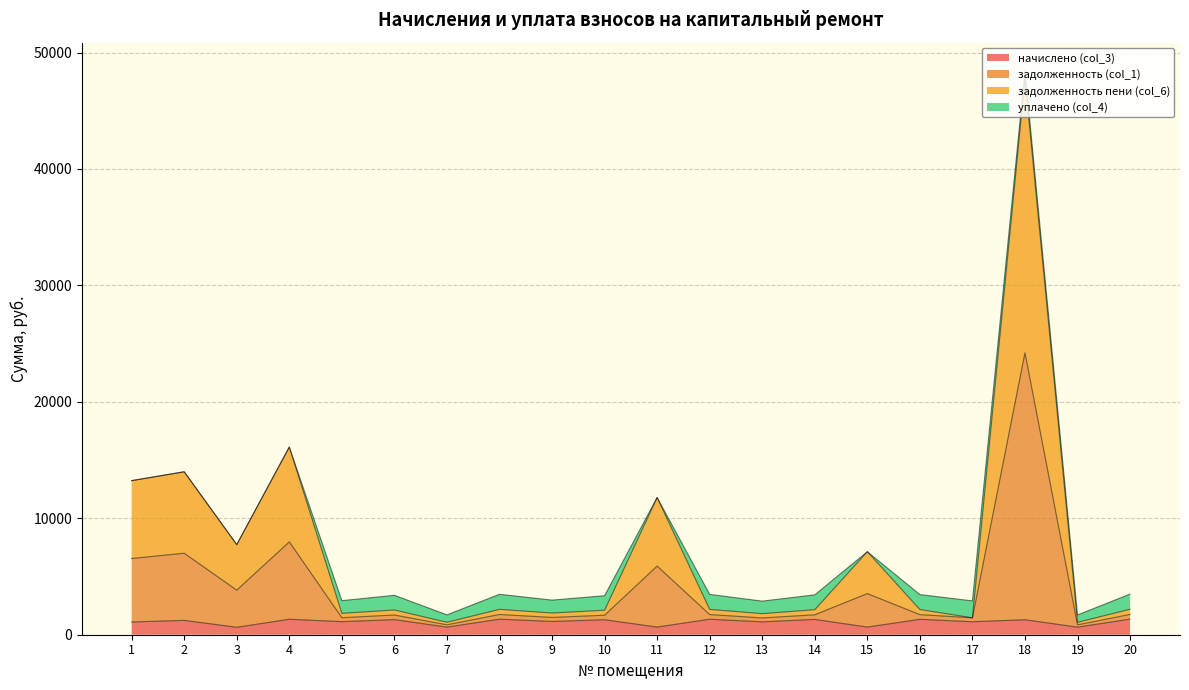

The value of начислено (col_3) at 3 is 370.9. True or false?

False